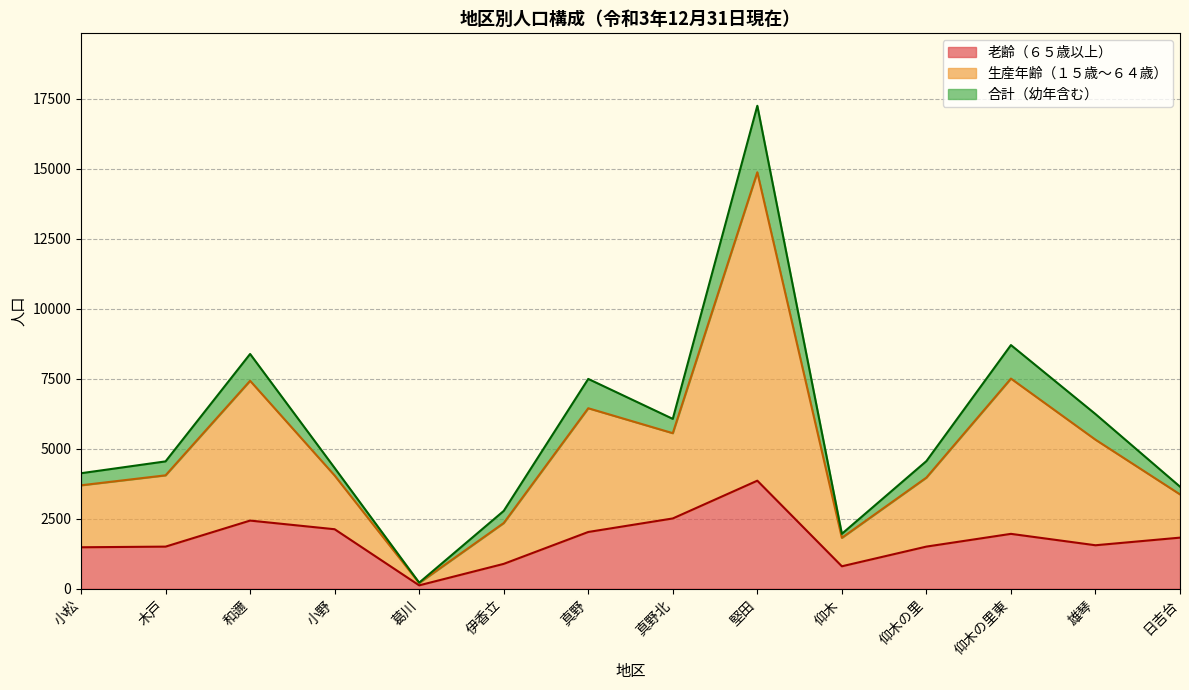

The 老齢（６５歳以上） series shows 990 at 小野. True or false?

False